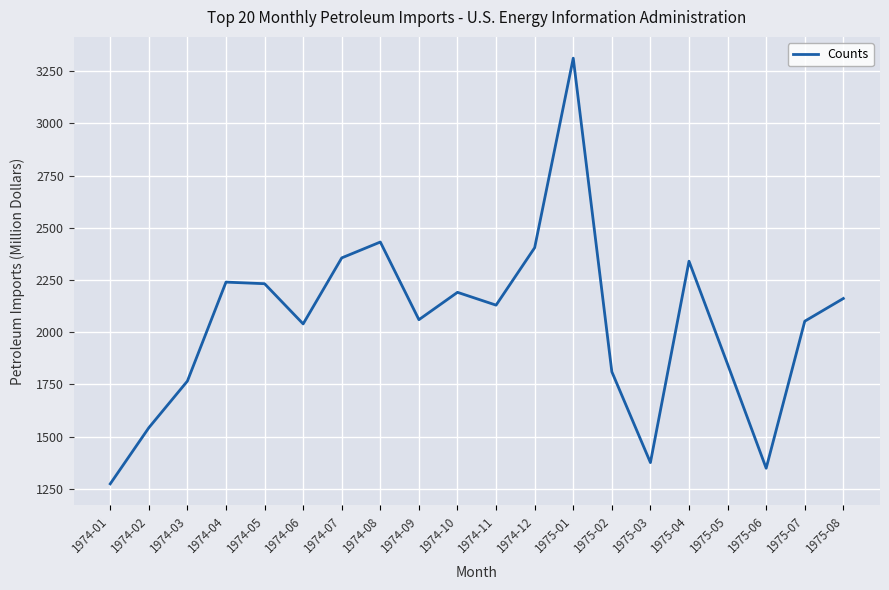

How many interior local peaks (higher than both neighbors) does the data have?

5